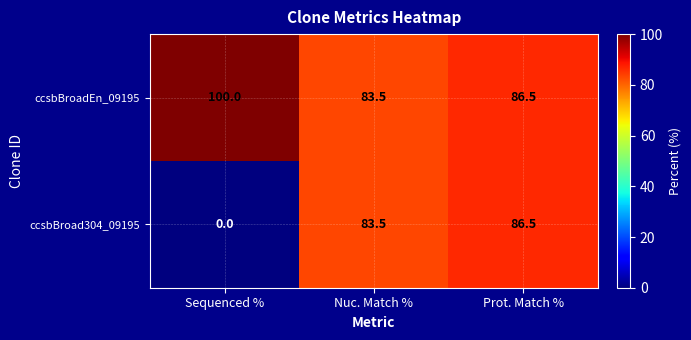

Rank the series by their average value, from lowest to highest.

ccsbBroad304_09195, ccsbBroadEn_09195